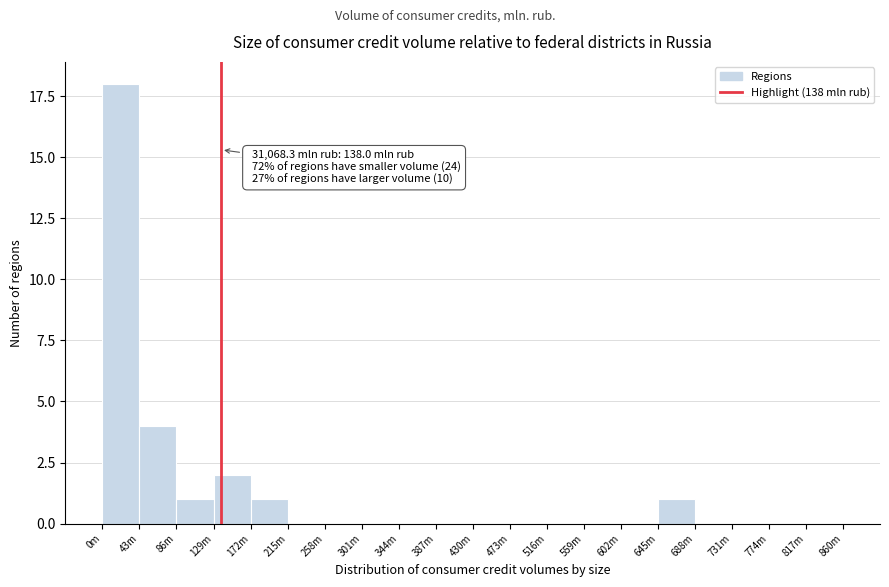

Reading right to left, list all the values displayed in this chart.

817m=0	774m=0	731m=0	688m=0	645m=1	602m=0	559m=0	516m=0	473m=0	430m=0	387m=0	344m=0	301m=0	258m=0	215m=0	172m=1	129m=2	86m=1	43m=4	0m=18